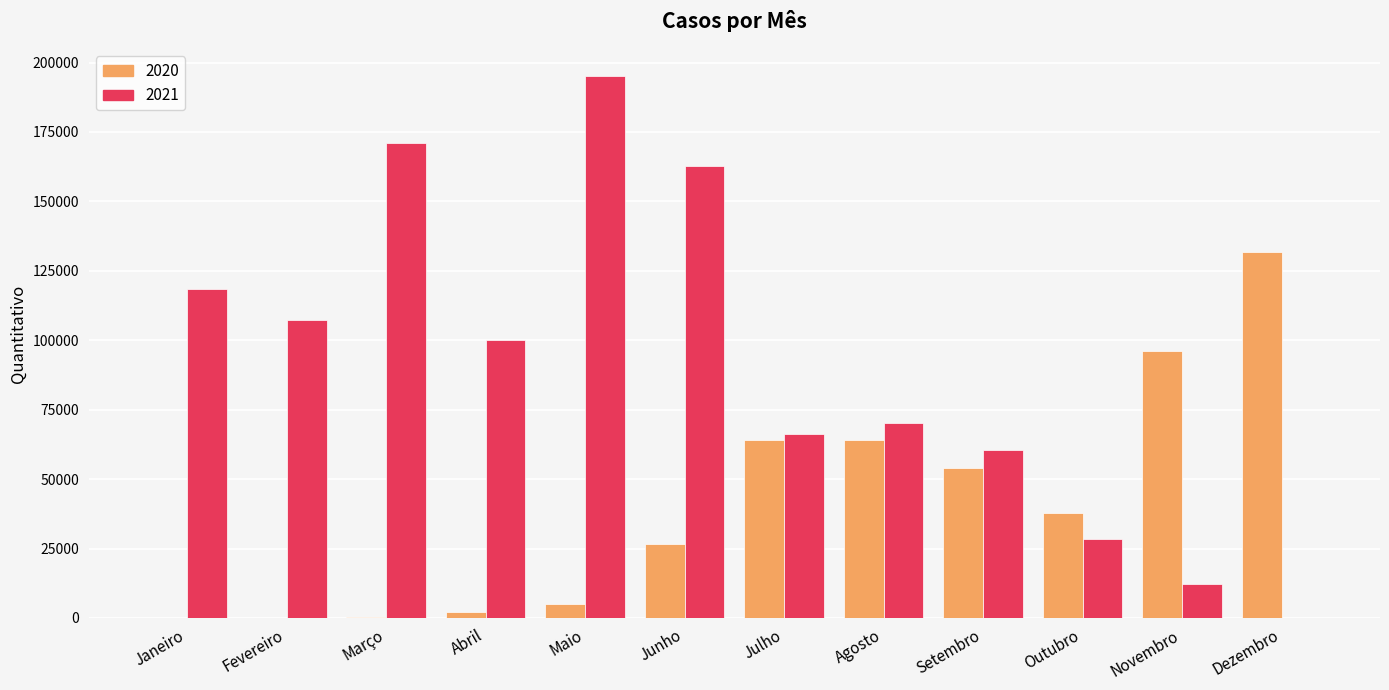

Which category has the highest value across all series?

Maio